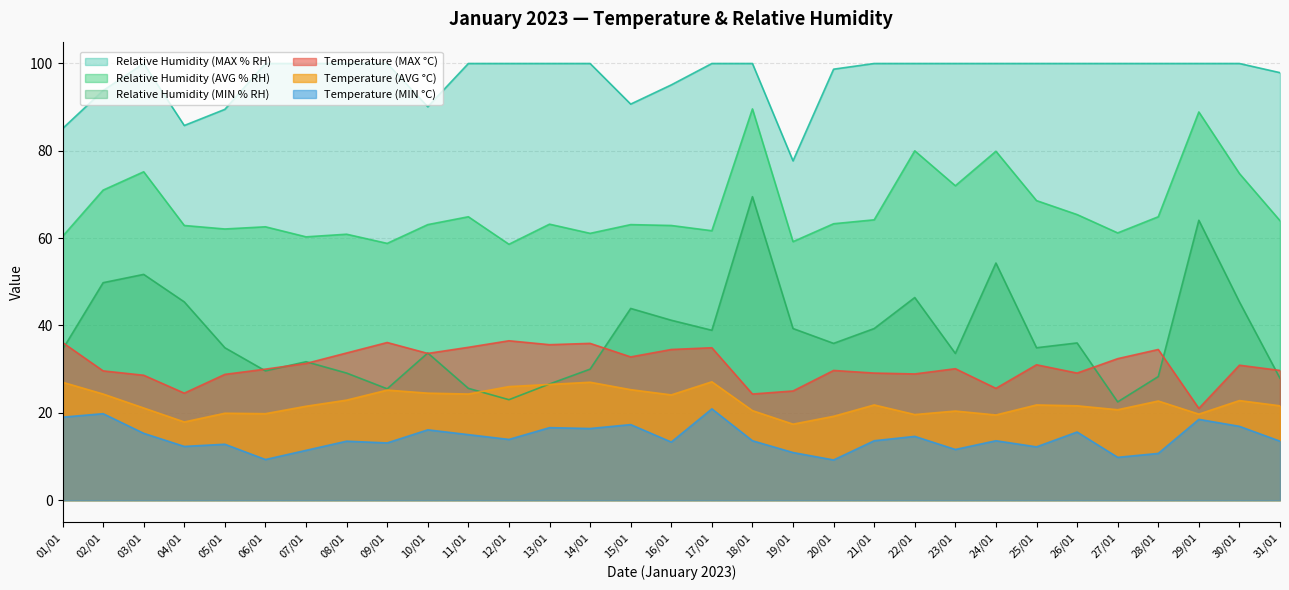

True or false: Temperature (MIN °C) has a value of 7.4 at 26/01.

False